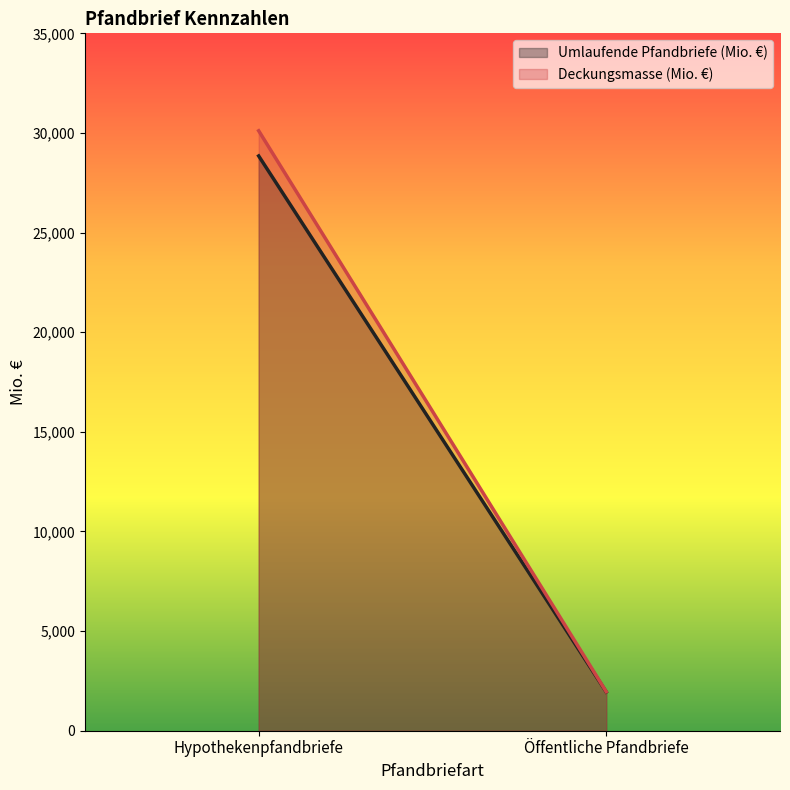

What is the sum of all Umlaufende Pfandbriefe (Mio. €) values?

30791.4